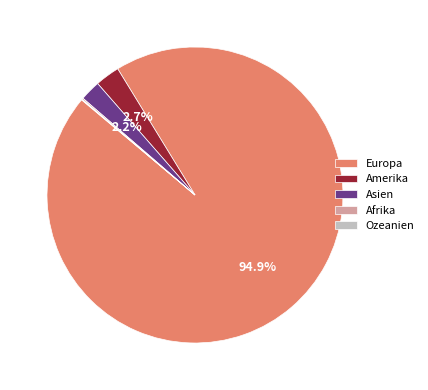

True or false: Europa accounts for 99% of the total.

False